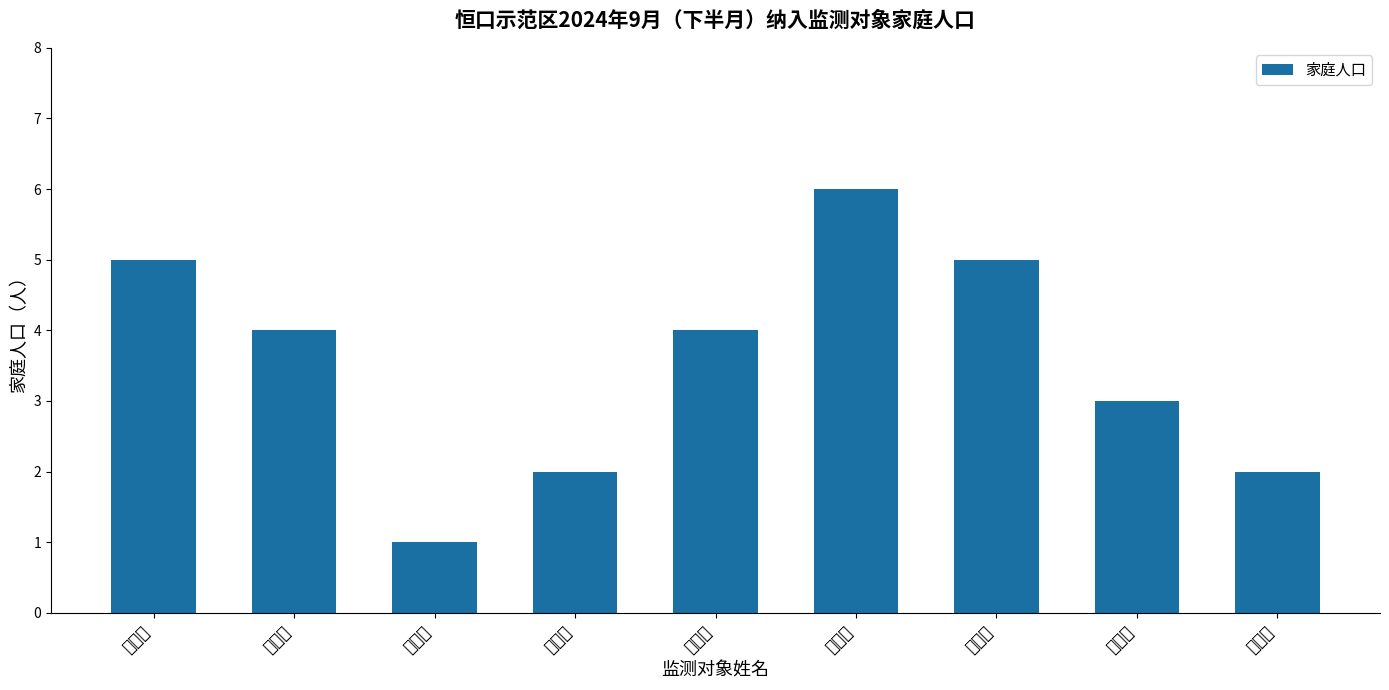

What is the maximum value shown in the chart?

6